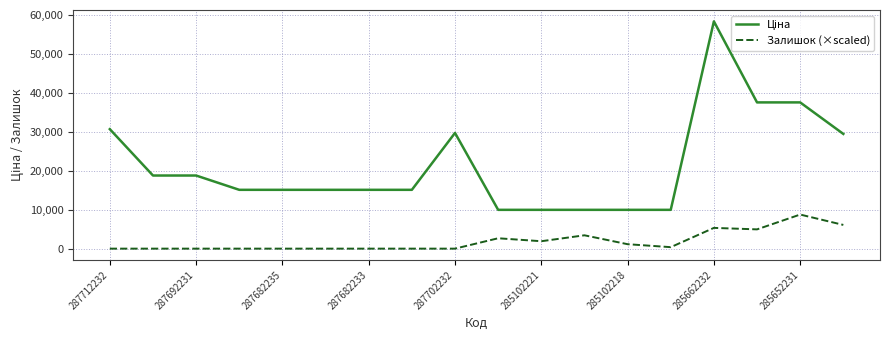

What is the difference between the maximum and minimum values in the Залишок (×scaled) series?

8764.0